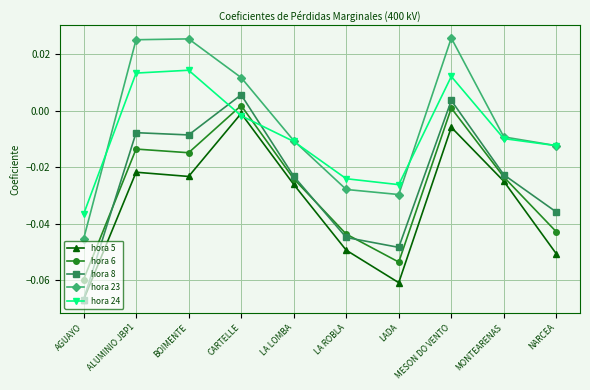

At which category is the sum across all series the highest?

MESON DO VENTO